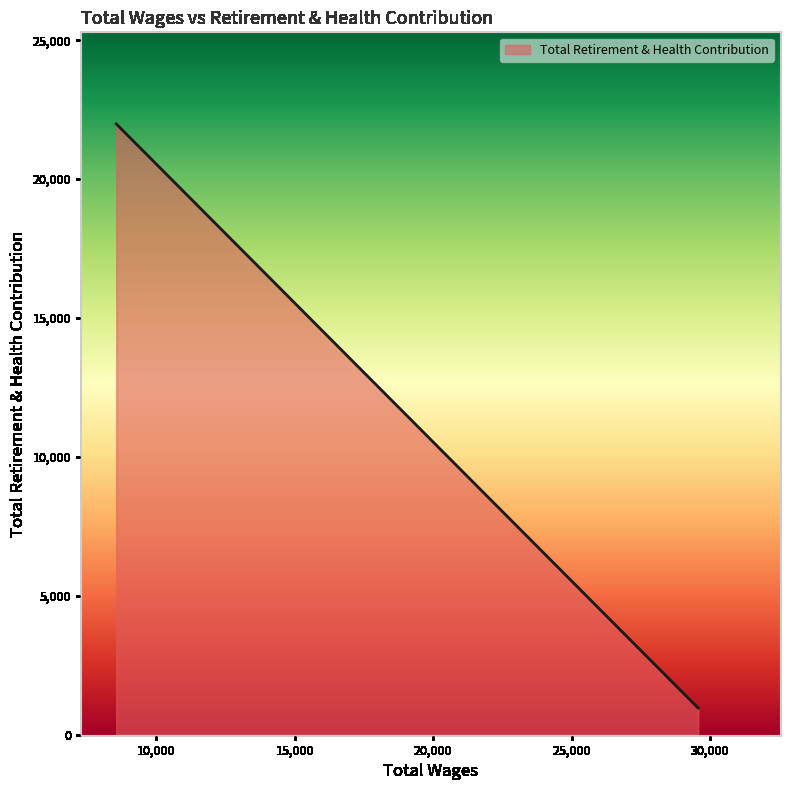

True or false: there are more than 2 points higher than both neighbors.

False